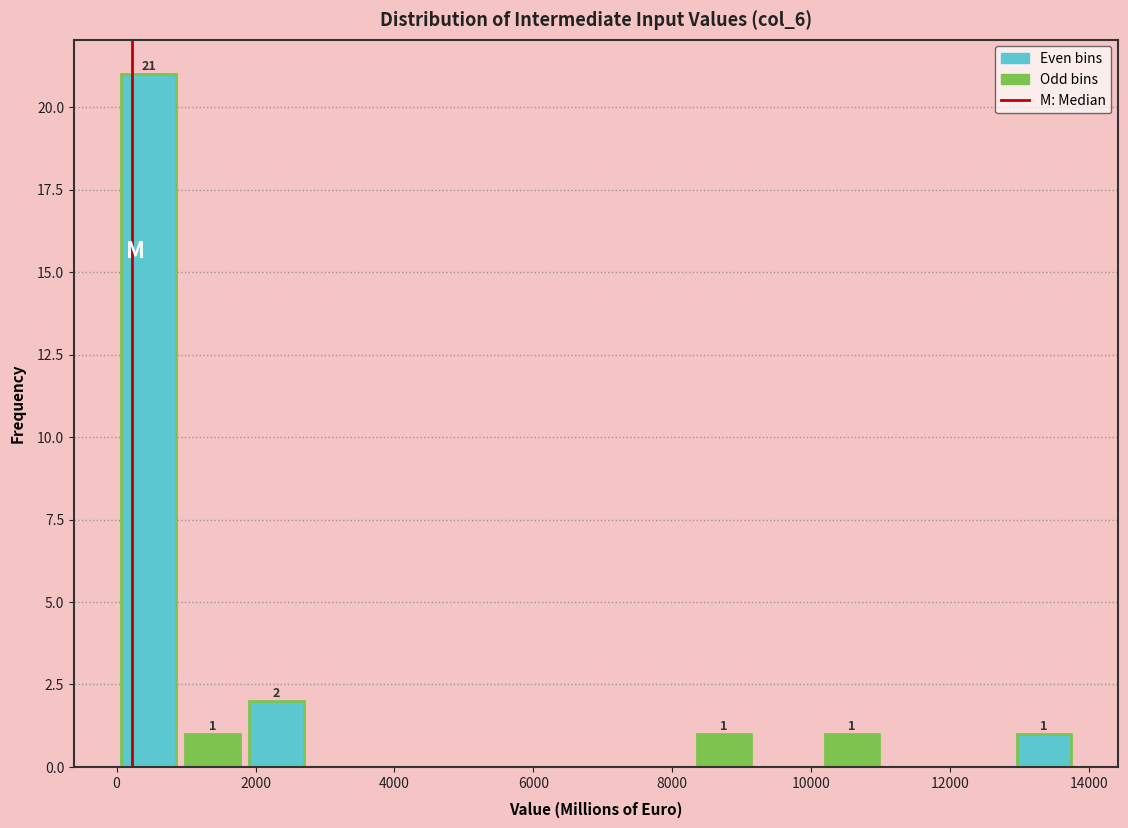

Over which range of the x-axis is the bar tallest?

0 to 1000